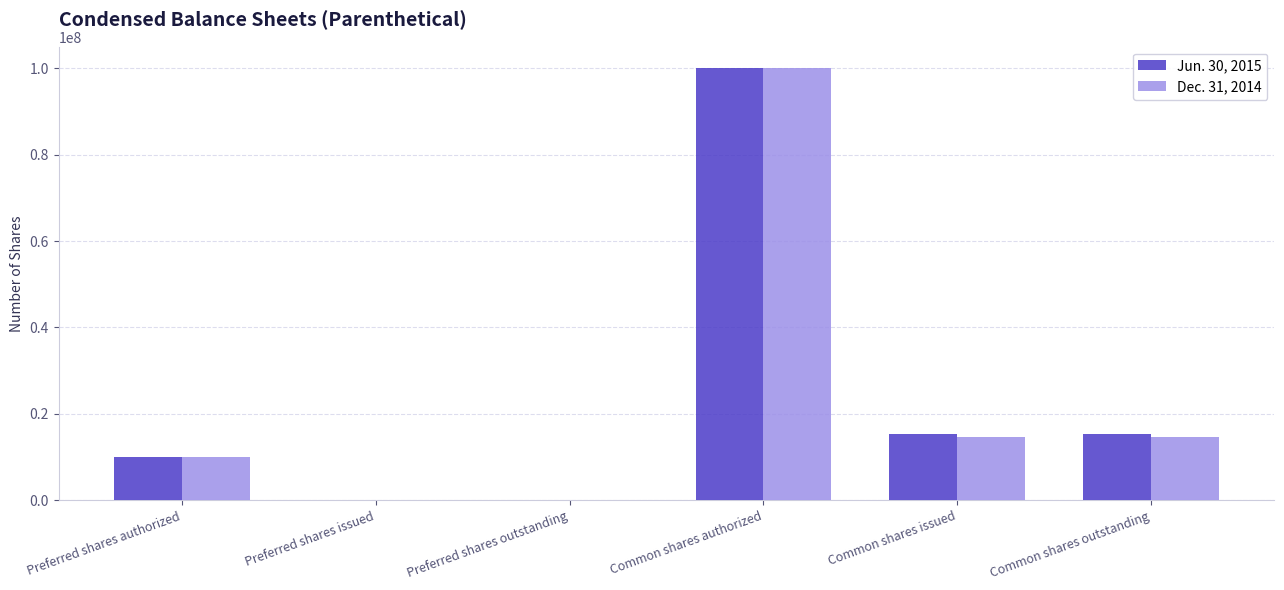

Reading left to right, transcribe all the data shown in this chart.

Jun. 30, 2015: Preferred shares authorized=10000000	Preferred shares issued=0	Preferred shares outstanding=0	Common shares authorized=100000000	Common shares issued=15259003	Common shares outstanding=15259003
Dec. 31, 2014: Preferred shares authorized=10000000	Preferred shares issued=0	Preferred shares outstanding=0	Common shares authorized=100000000	Common shares issued=14696108	Common shares outstanding=14696108